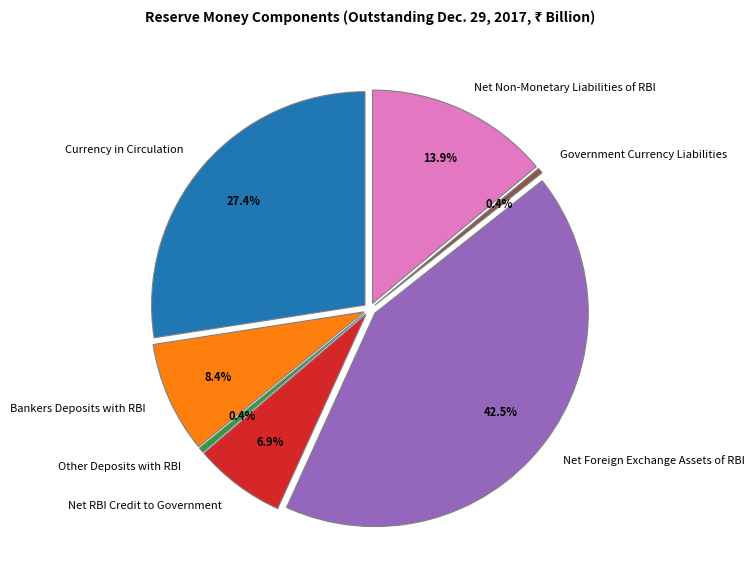

Rank the categories by value from highest to lowest.

Net Foreign Exchange Assets of RBI, Currency in Circulation, Net Non-Monetary Liabilities of RBI, Bankers Deposits with RBI, Net RBI Credit to Government, Government Currency Liabilities, Other Deposits with RBI